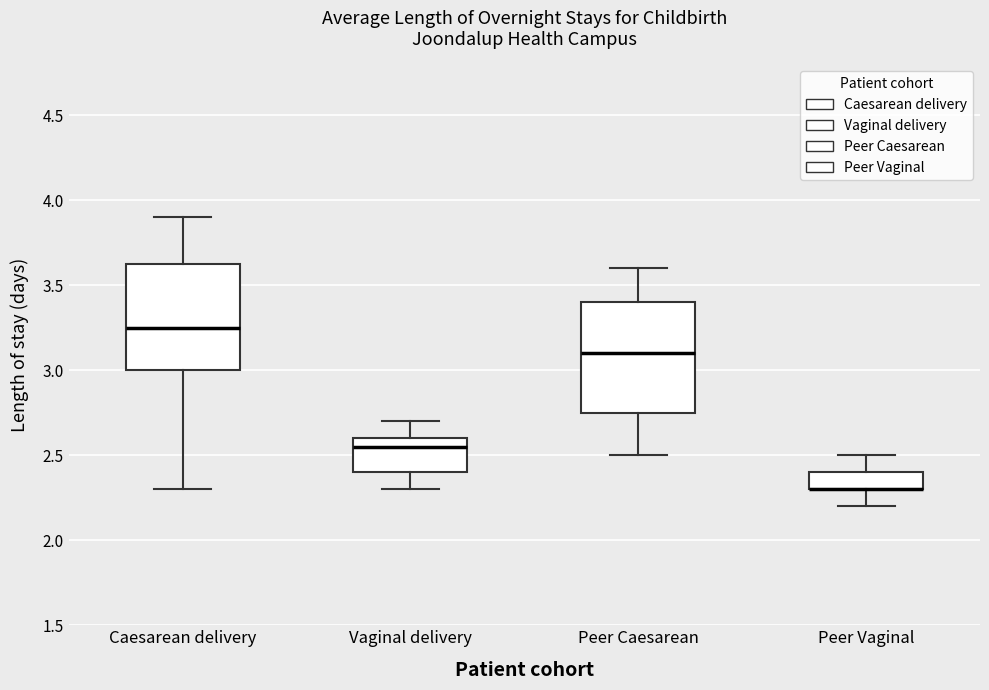

Reading left to right, transcribe this box plot: for each box, give where its median line is, the range the box spans, and where its two whiskers end, as read against the y-axis. The values are not printed on the chart, so give them approximately, as read against the axis.

Caesarean delivery: median 3.25, box 3.00 to 3.65, whiskers 2.30 to 3.90
Vaginal delivery: median 2.55, box 2.40 to 2.60, whiskers 2.30 to 2.70
Peer Caesarean: median 3.10, box 2.75 to 3.40, whiskers 2.50 to 3.60
Peer Vaginal: median 2.30 (drawn on the box's lower edge), box 2.30 to 2.40, whiskers 2.20 to 2.50